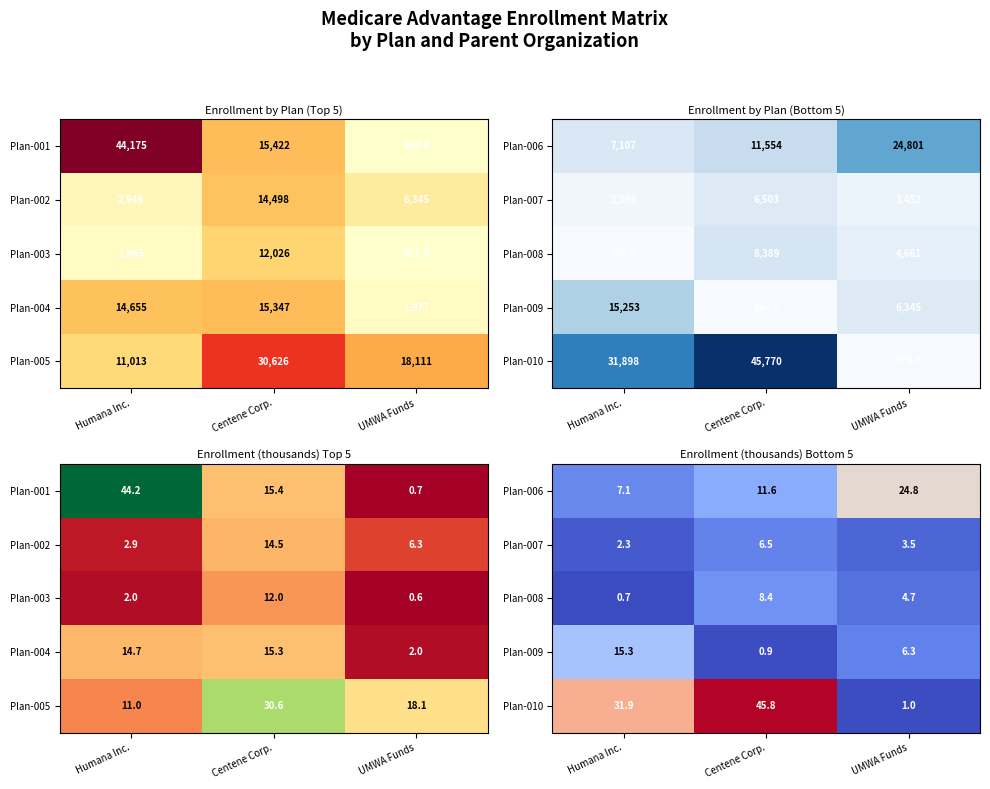

Is it true that Plan-010 equals 1.0 at UMWA Funds?

True